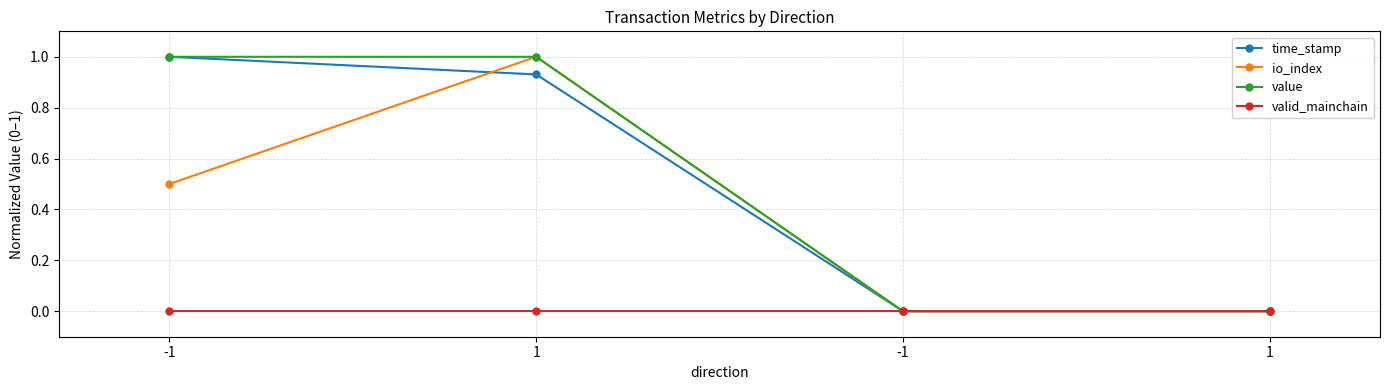

Where is the first local maximum for io_index?

1